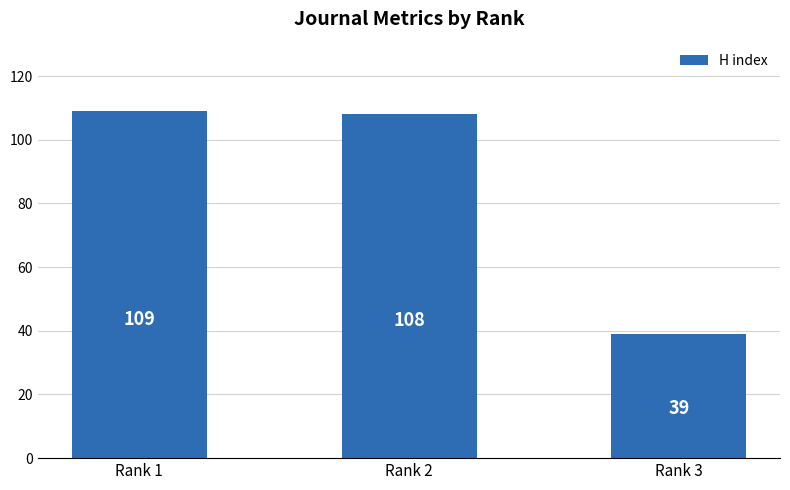

The chart shows a value of 109 at Rank 1. True or false?

True